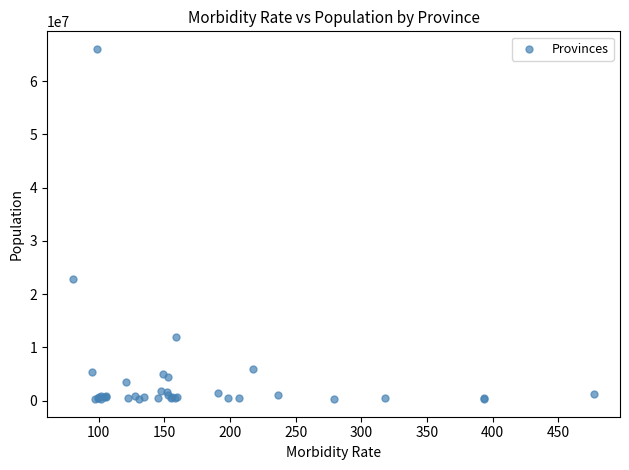

What Y value in the scatter plot is closest to 33169397?

22858243